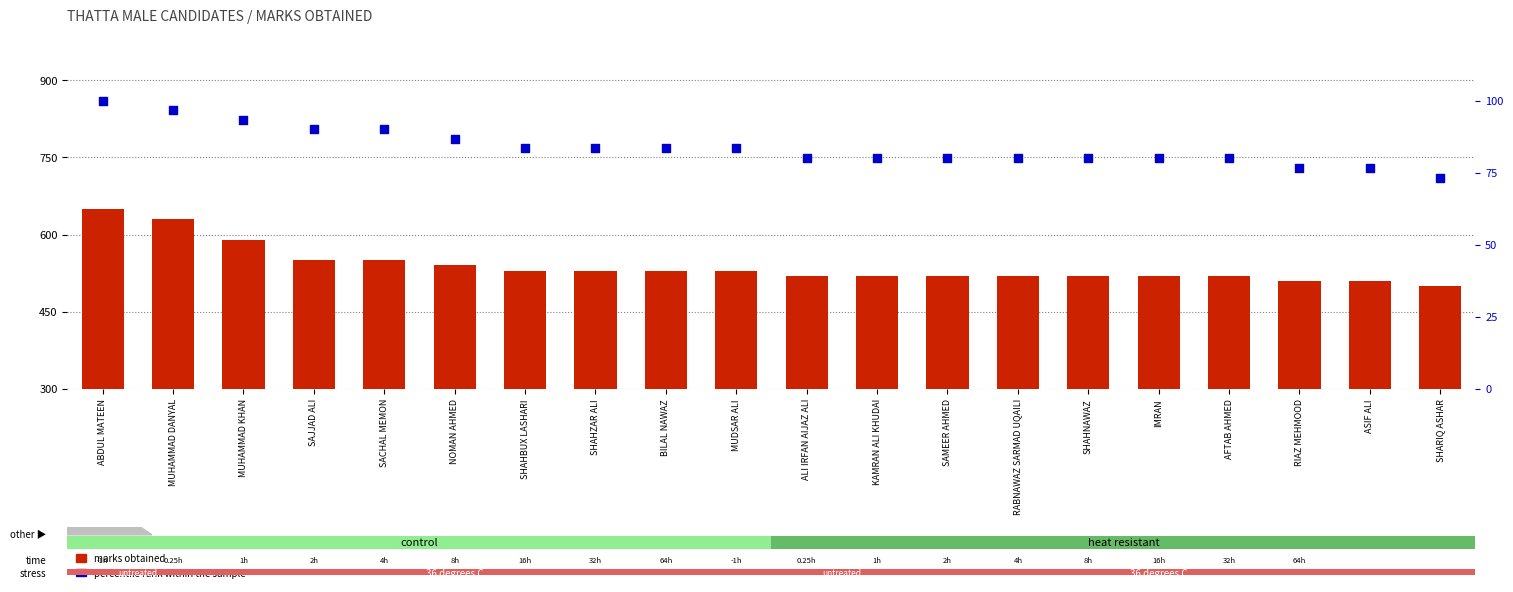

Which series has the largest total across all categories?

percentile rank within the sample